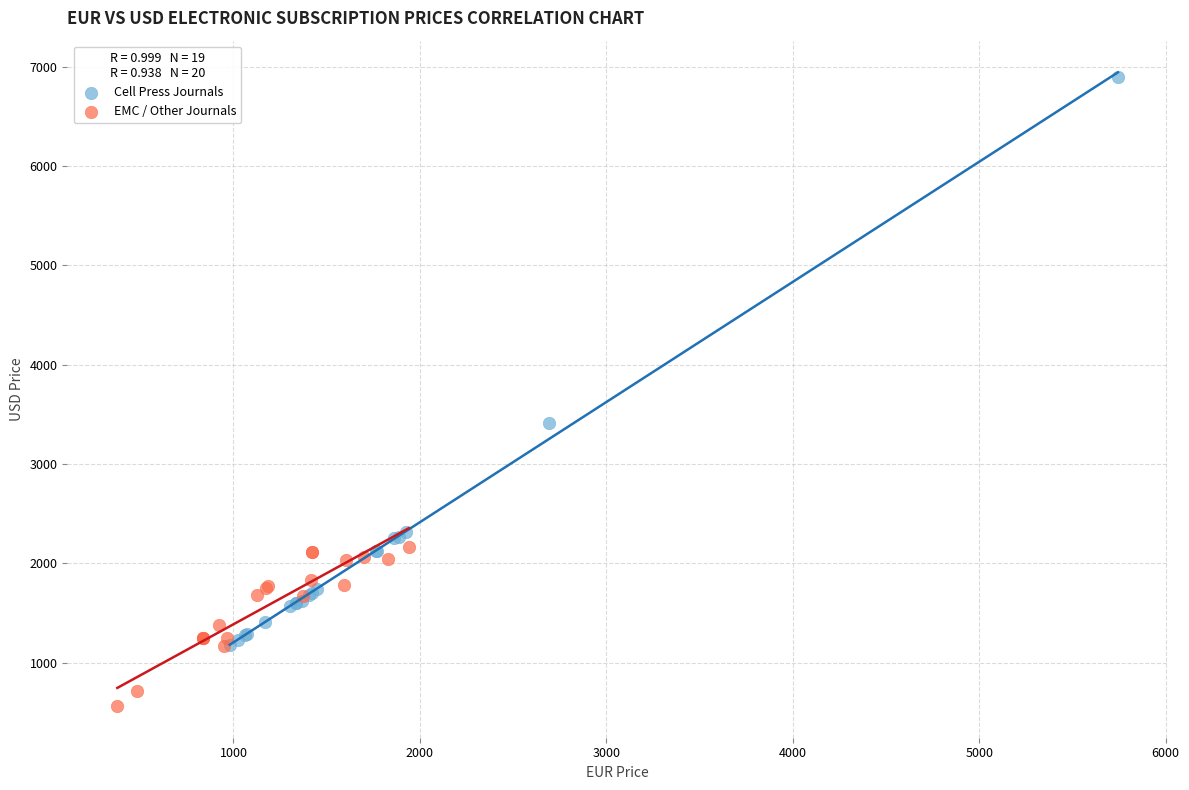

Which series has the largest Y range (max minus min)?

Cell Press Journals